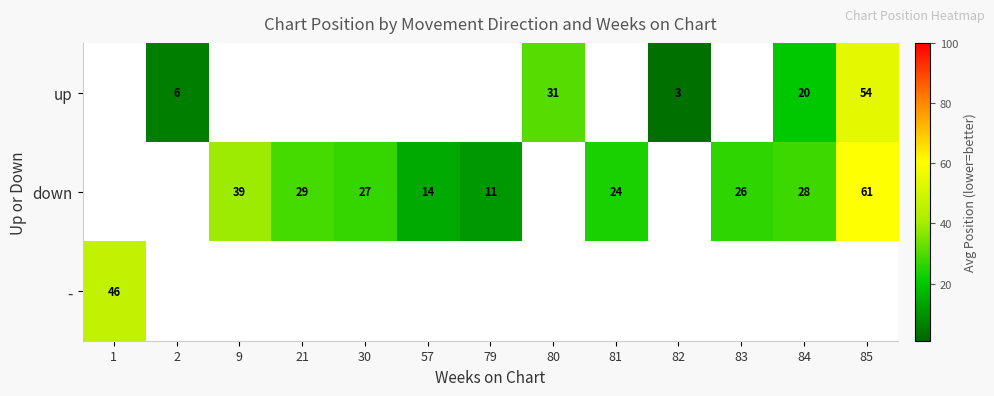

At which category does the chart reach its peak across all series?

85